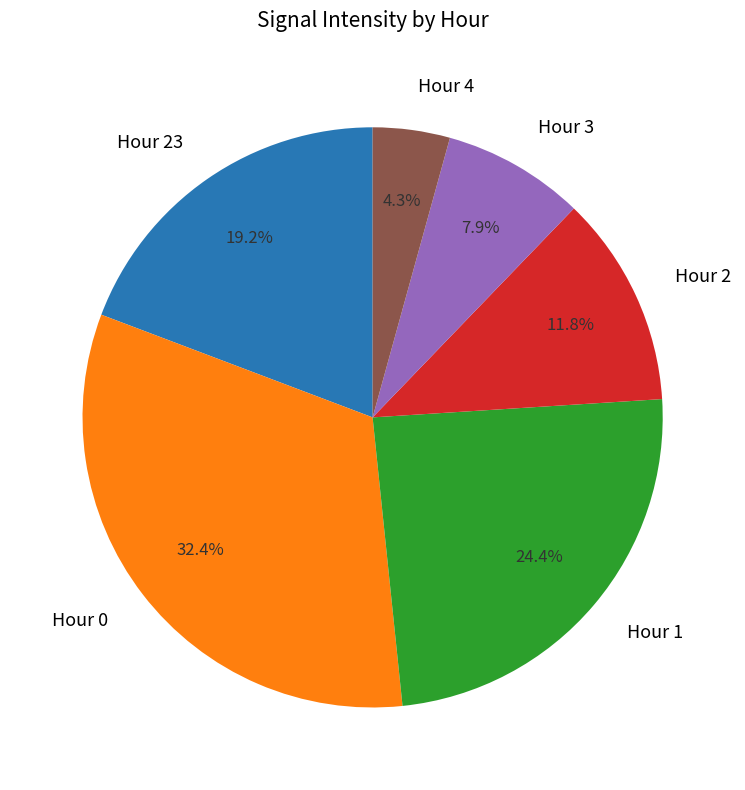

To the nearest percent, what portion does Hour 23 represent?

19%